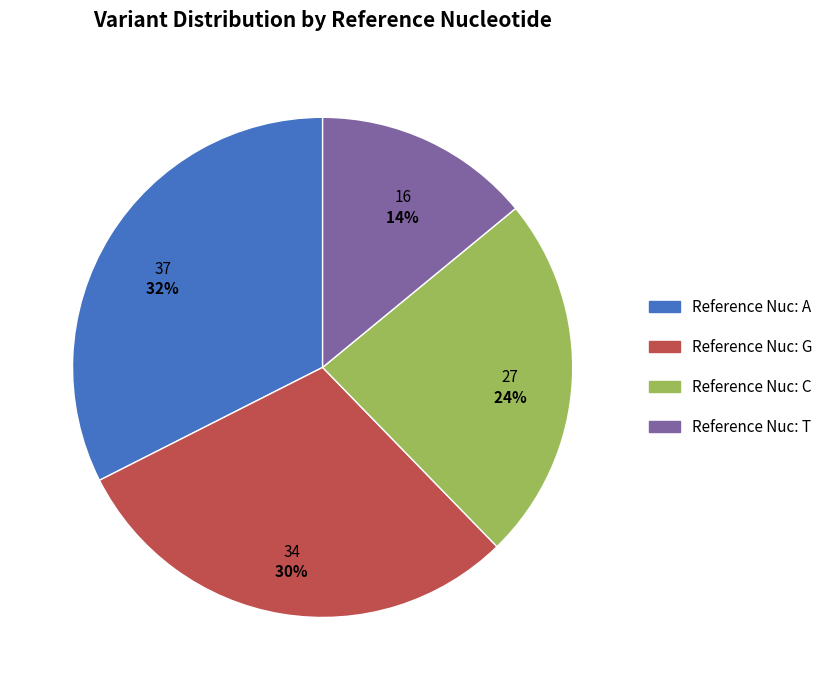

To the nearest percent, what is the average slice percentage?

25%